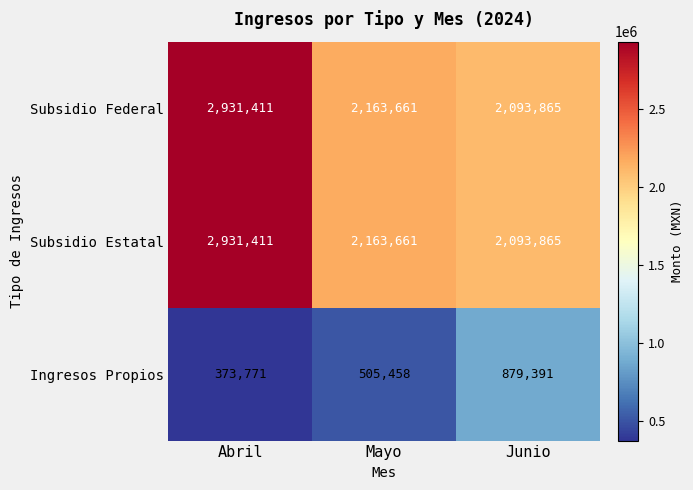

What is the difference between the highest and lowest values at Abril?

2557640